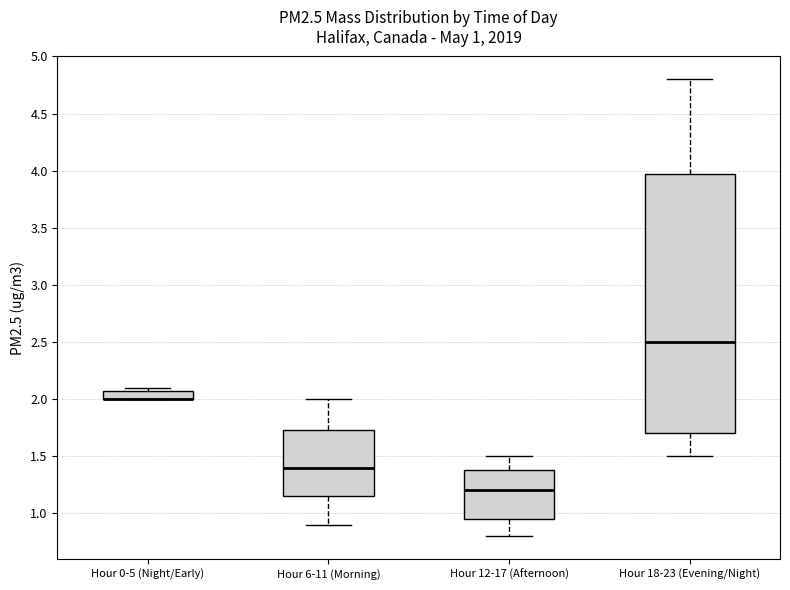

Which box is the tallest, from its lower edge to its upper edge?

Hour 18-23 (Evening/Night)